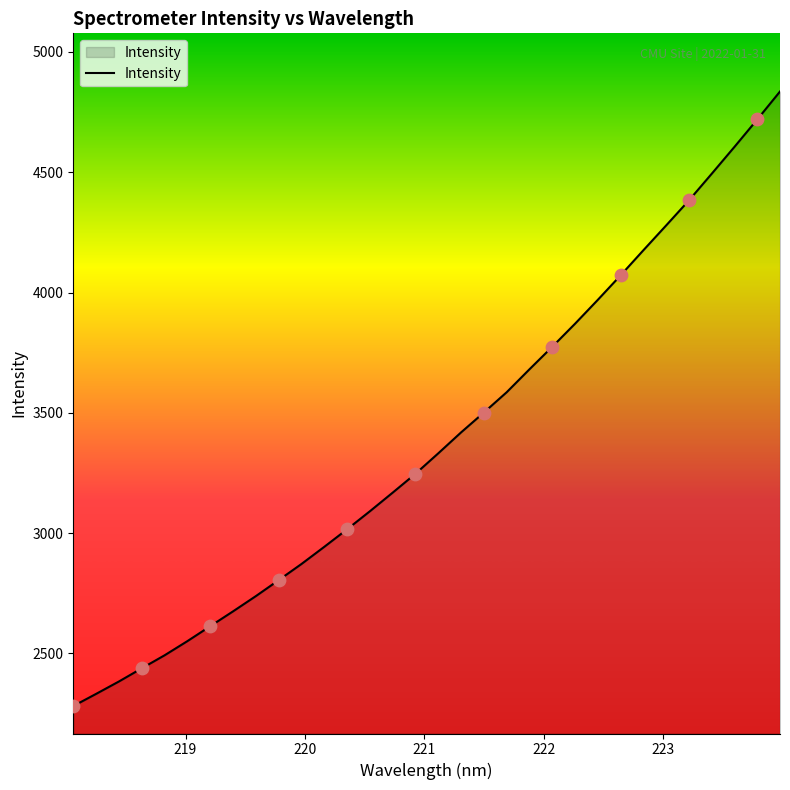

What is the maximum value shown in the chart?

4835.3